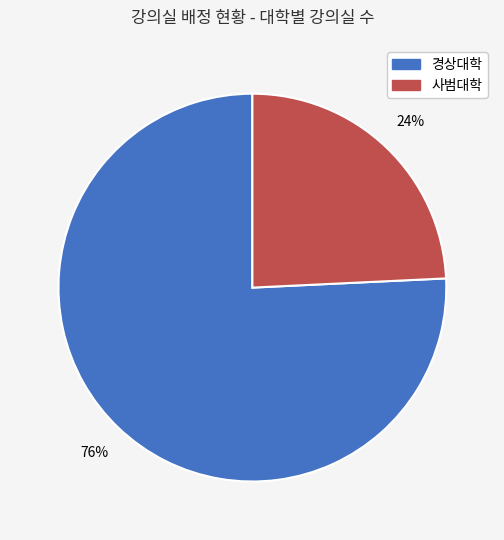

Is it true that 경상대학 is 76% of the pie?

True